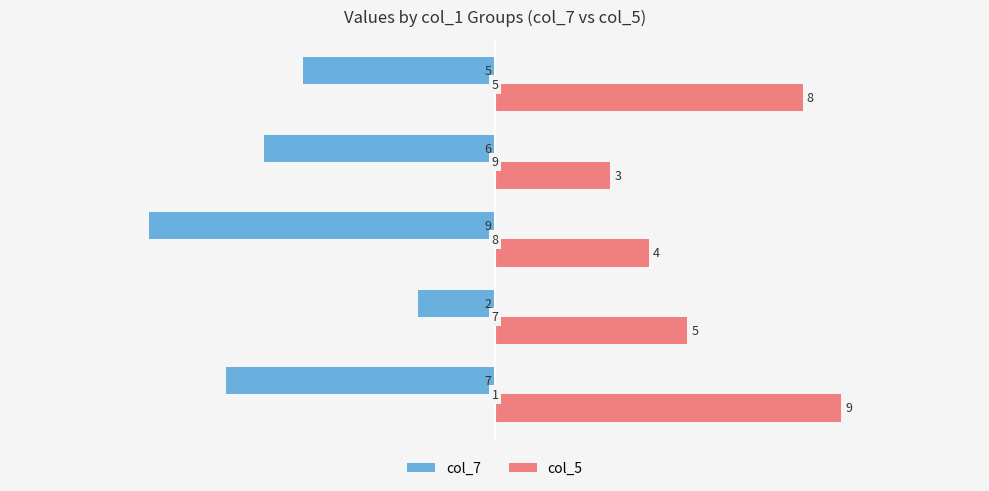

Which series has the widest spread of values?

col_7